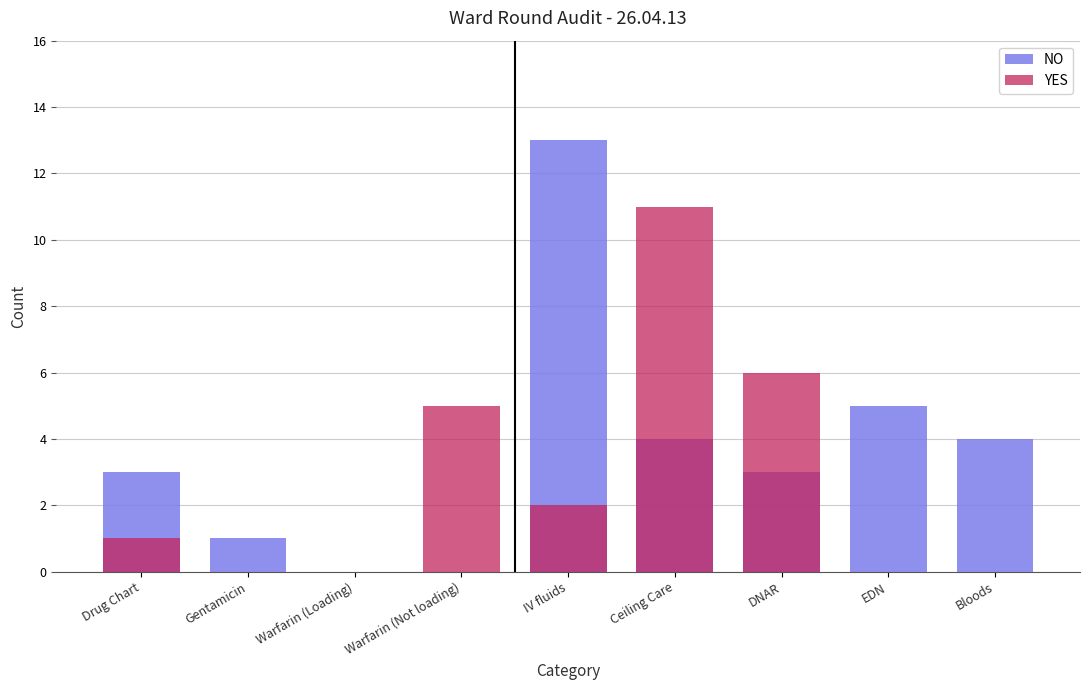

The value of YES at IV fluids is 1. True or false?

False